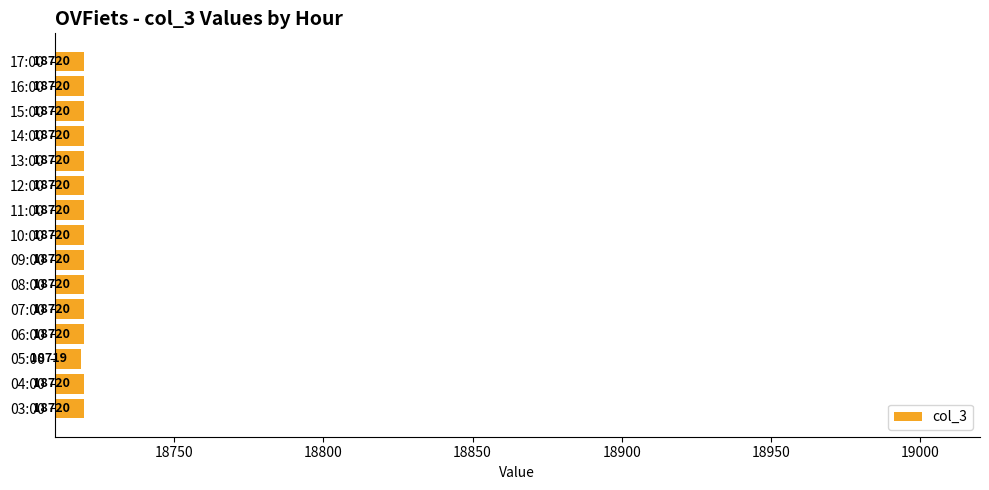

What is the greatest value displayed?

18720